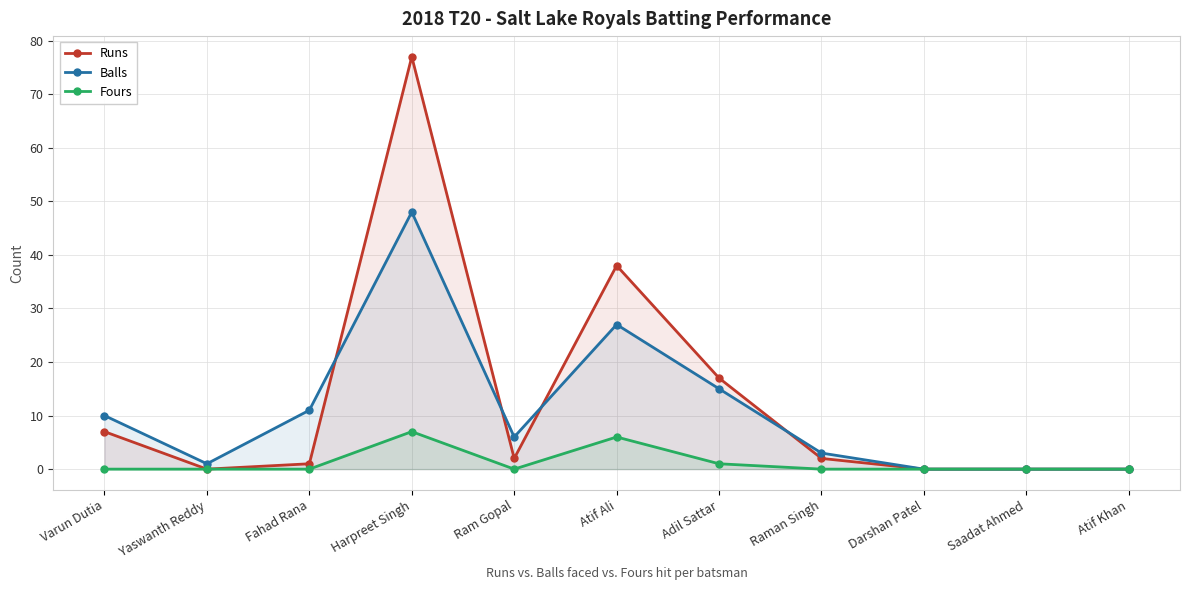

How many lines are shown in the chart?

3